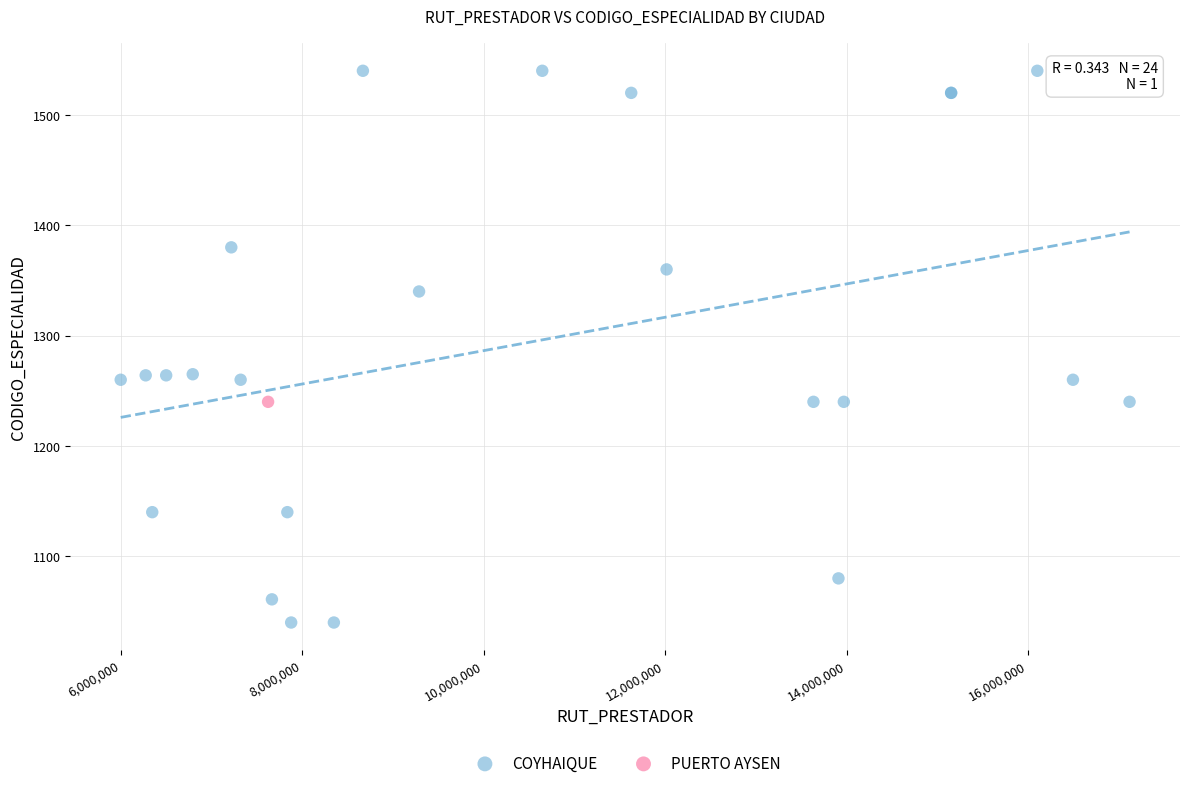

What are all the series names shown in the legend?

COYHAIQUE, PUERTO AYSEN